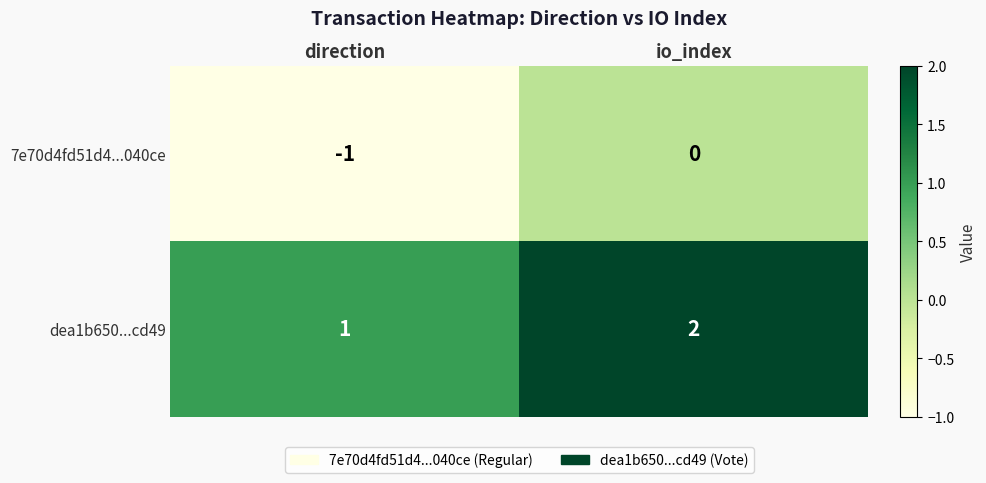

List the series in order of their overall mean, highest first.

dea1b650...cd49, 7e70d4fd51d4...040ce